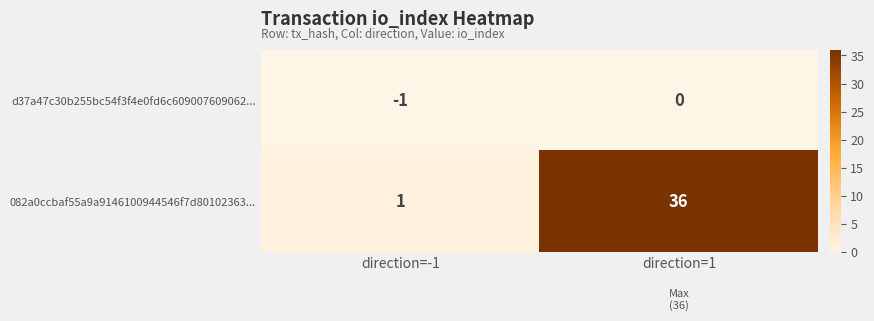

Rank the series by their maximum value, from lowest to highest.

d37a47c30b255bc54f3f4e0fd6c609007609062..., 082a0ccbaf55a9a9146100944546f7d80102363...